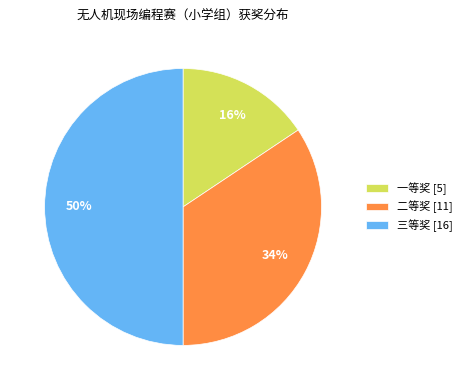

What is the smallest slice in the pie chart?

一等奖